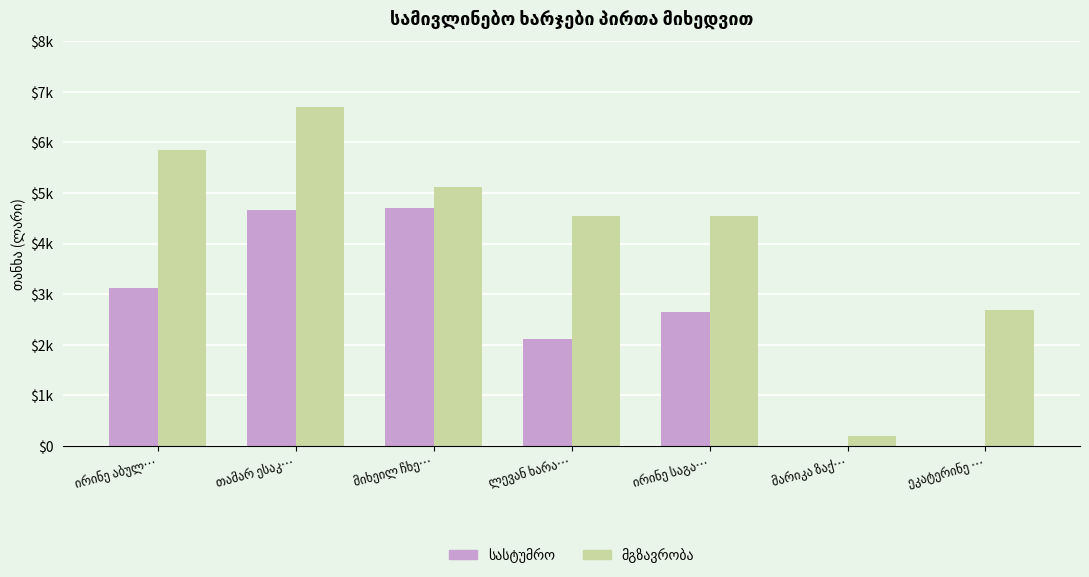

Reading left to right, extract all data points from this chart.

სასტუმრო: 3122.4	4673.5	4713.1	2122.4	2640.2	0.0	0.0
მგზავრობა: 5858.5	6692.5	5121.9	4548.9	4544.8	199.2	2695.5